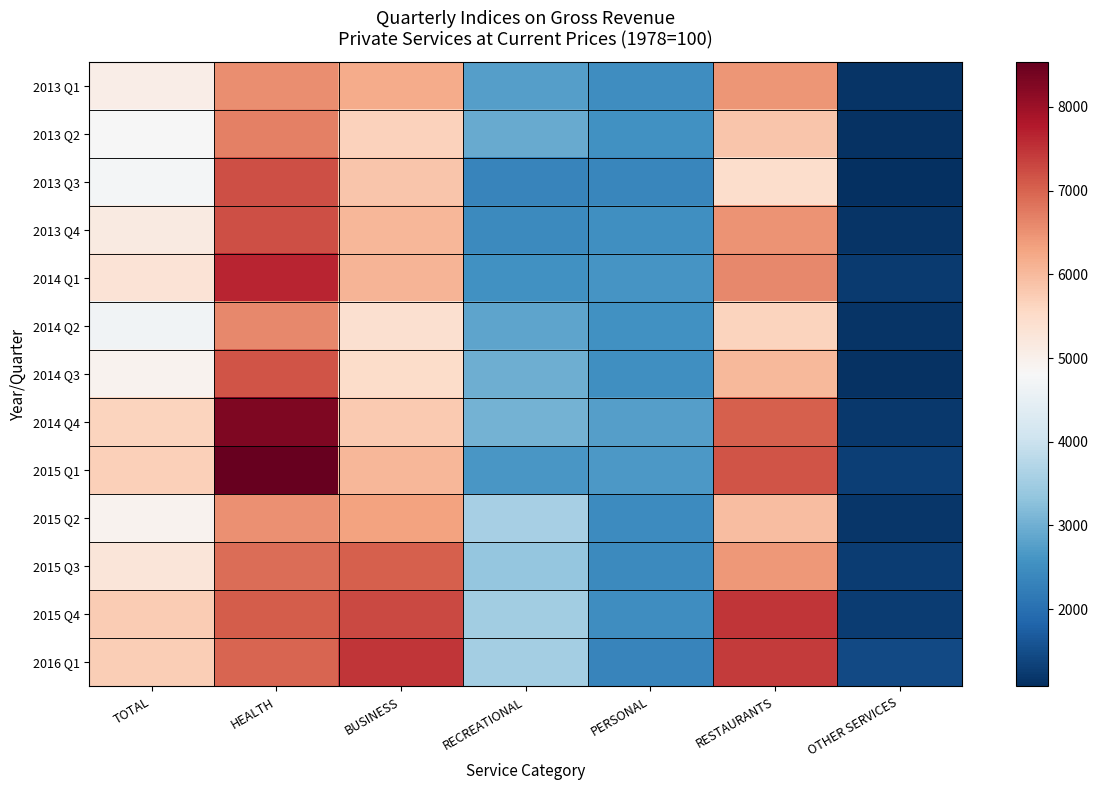

List the series in order of their peak value, highest first.

2015 Q1, 2014 Q4, 2014 Q1, 2015 Q4, 2016 Q1, 2013 Q3, 2013 Q4, 2014 Q3, 2015 Q3, 2013 Q2, 2014 Q2, 2013 Q1, 2015 Q2